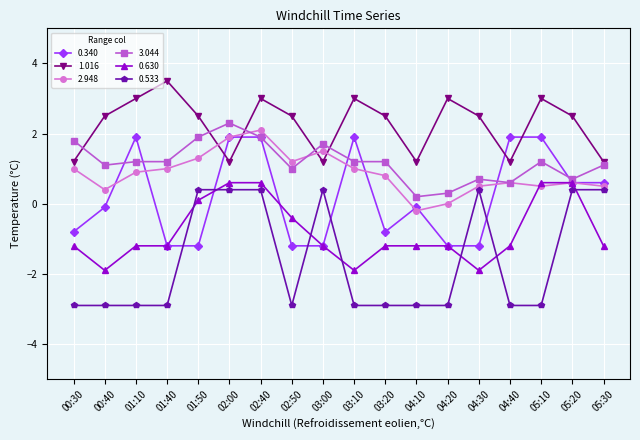

Which series changed the most between 04:20 and 04:40?

0.340